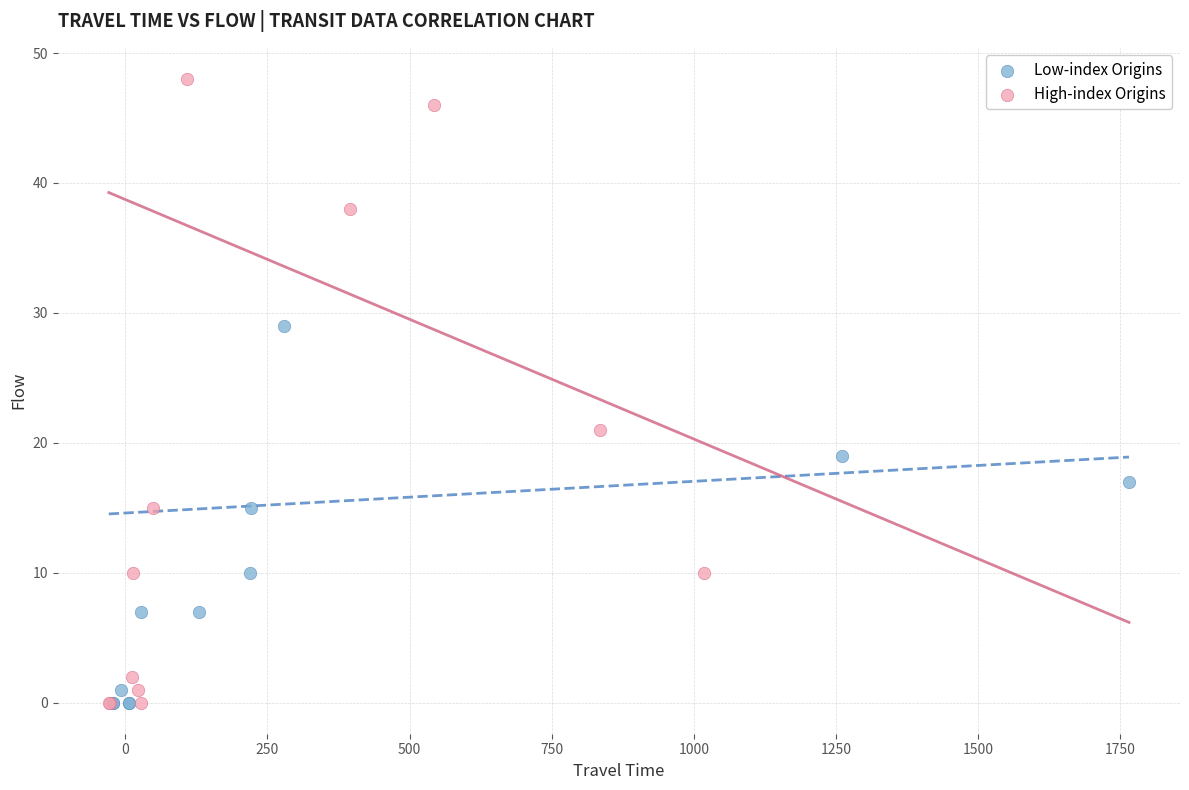

Which series has the largest Y range (max minus min)?

High-index Origins